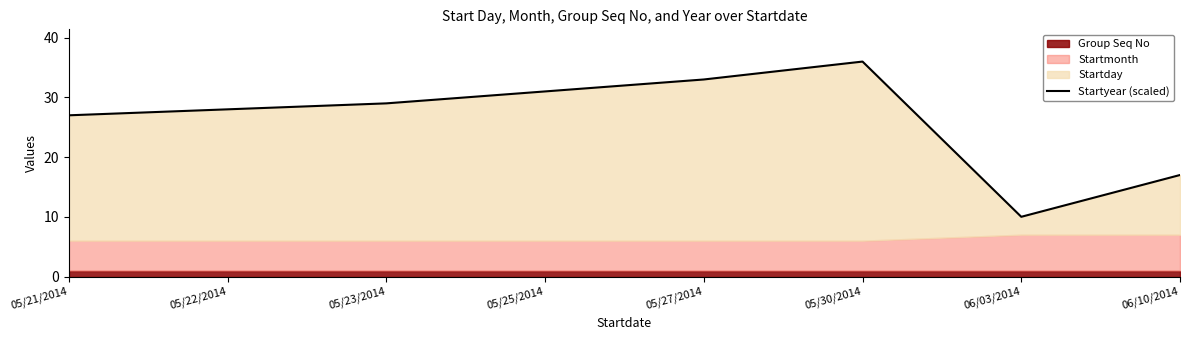

How many categories are shown in the chart?

8